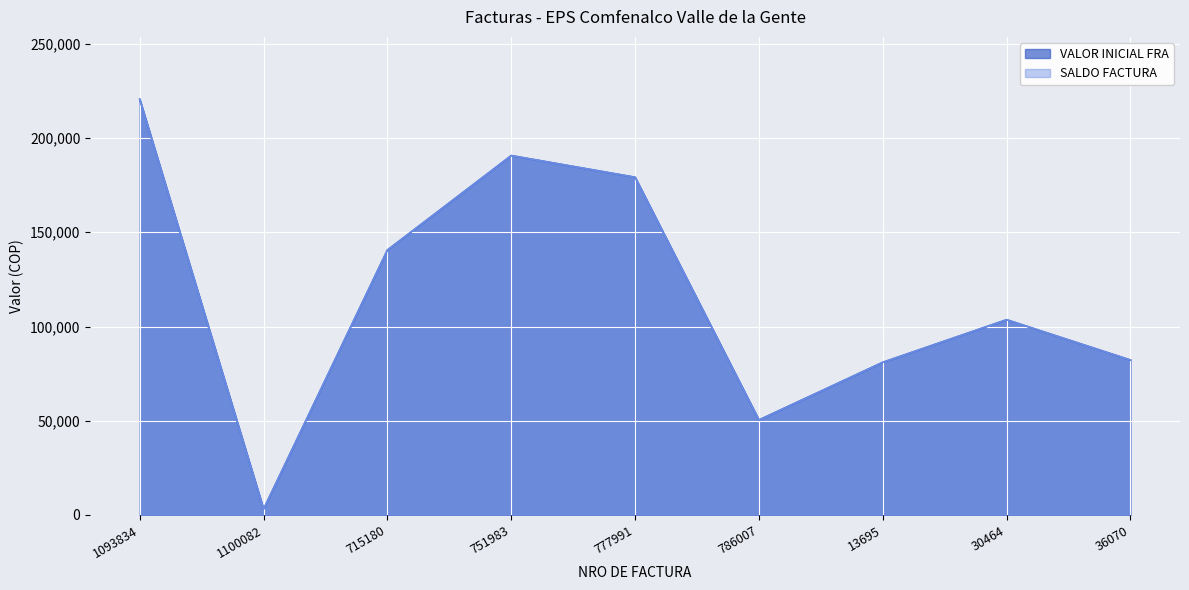

True or false: VALOR INICIAL FRA and SALDO FACTURA cross at least once.

False